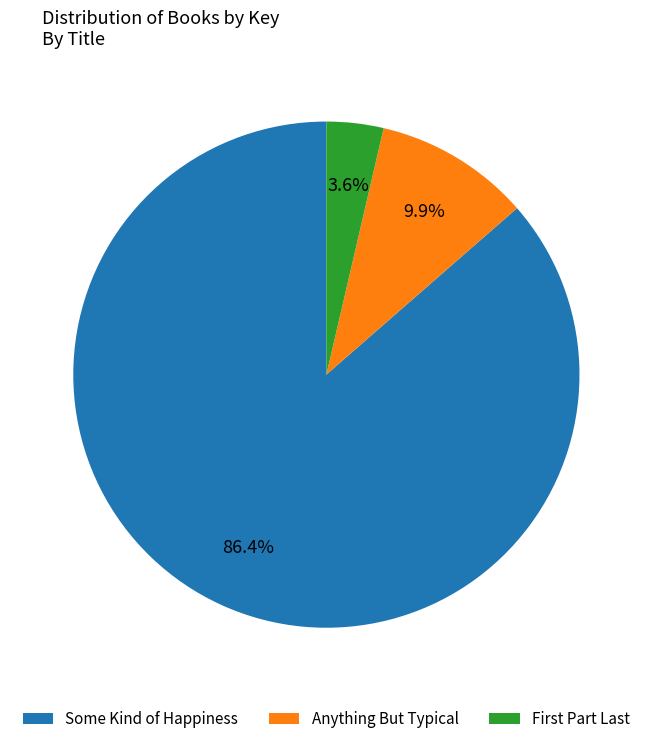

To the nearest percent, what is the average slice percentage?

33%